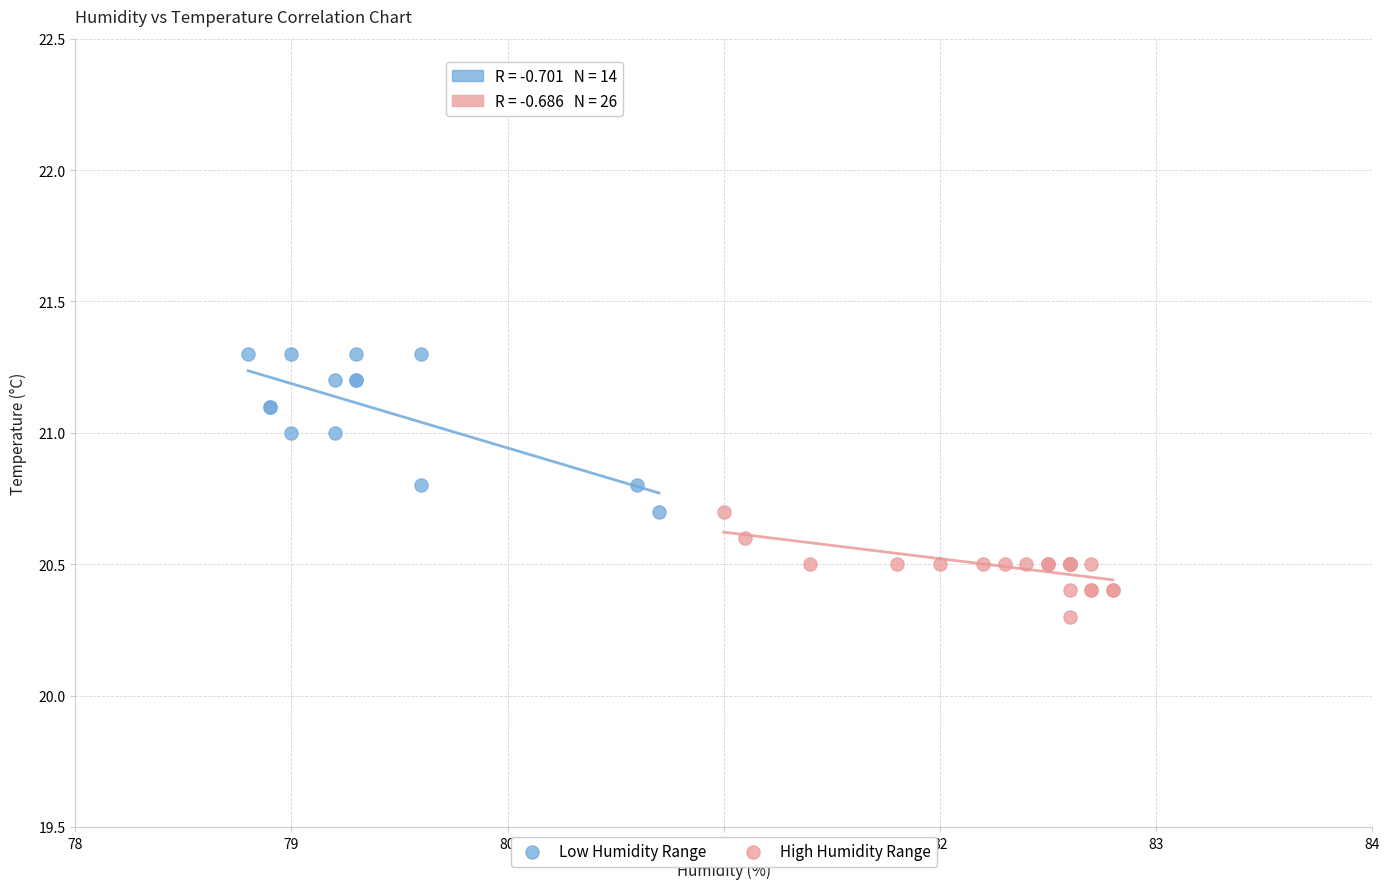

Which series reaches the maximum Y coordinate?

Low Humidity Range